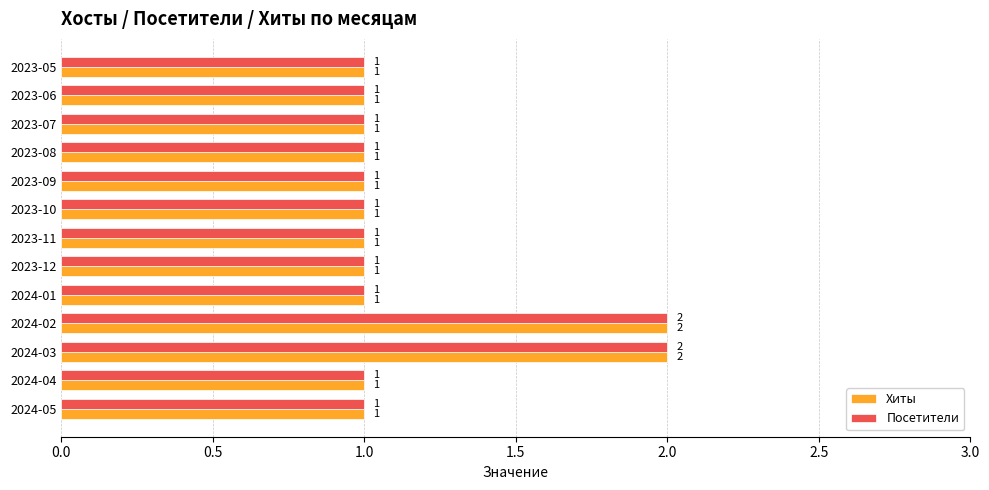

True or false: Посетители has a value of 2 at 2024-05.

False